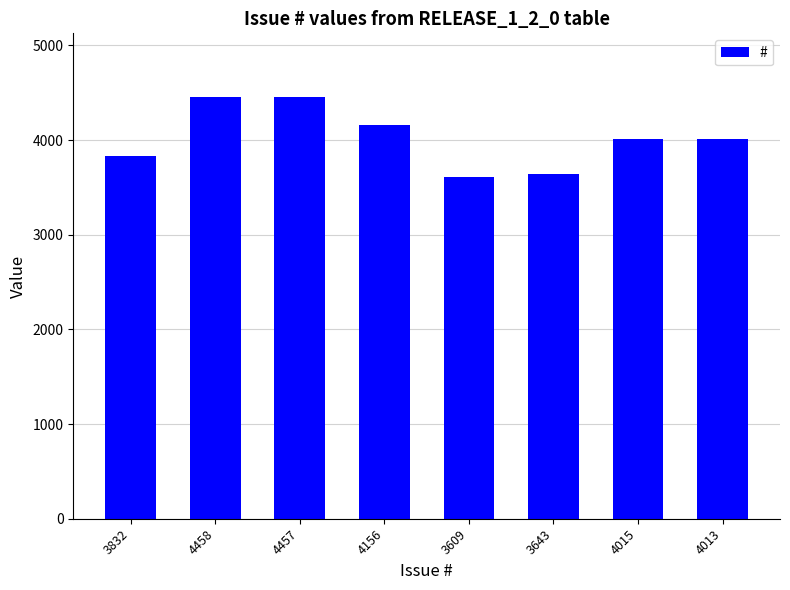

The chart shows a value of 1662 at 3643. True or false?

False